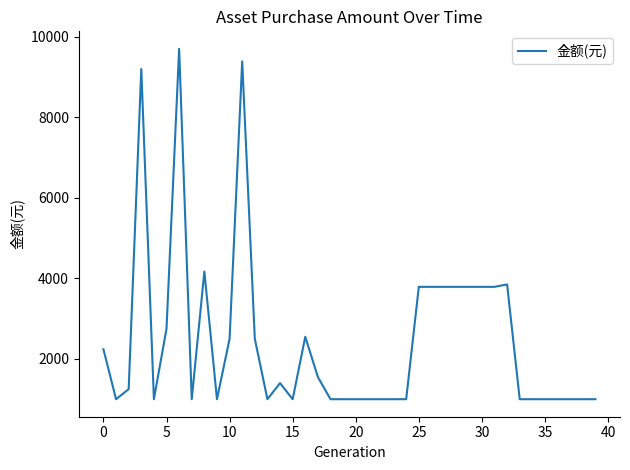

What is the difference between the maximum and minimum values?

8700